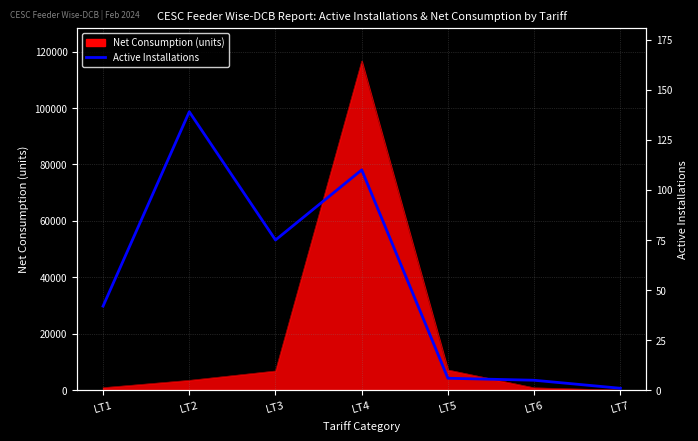

Rank the categories by value from lowest to highest.

LT7, LT6, LT5, LT1, LT3, LT4, LT2